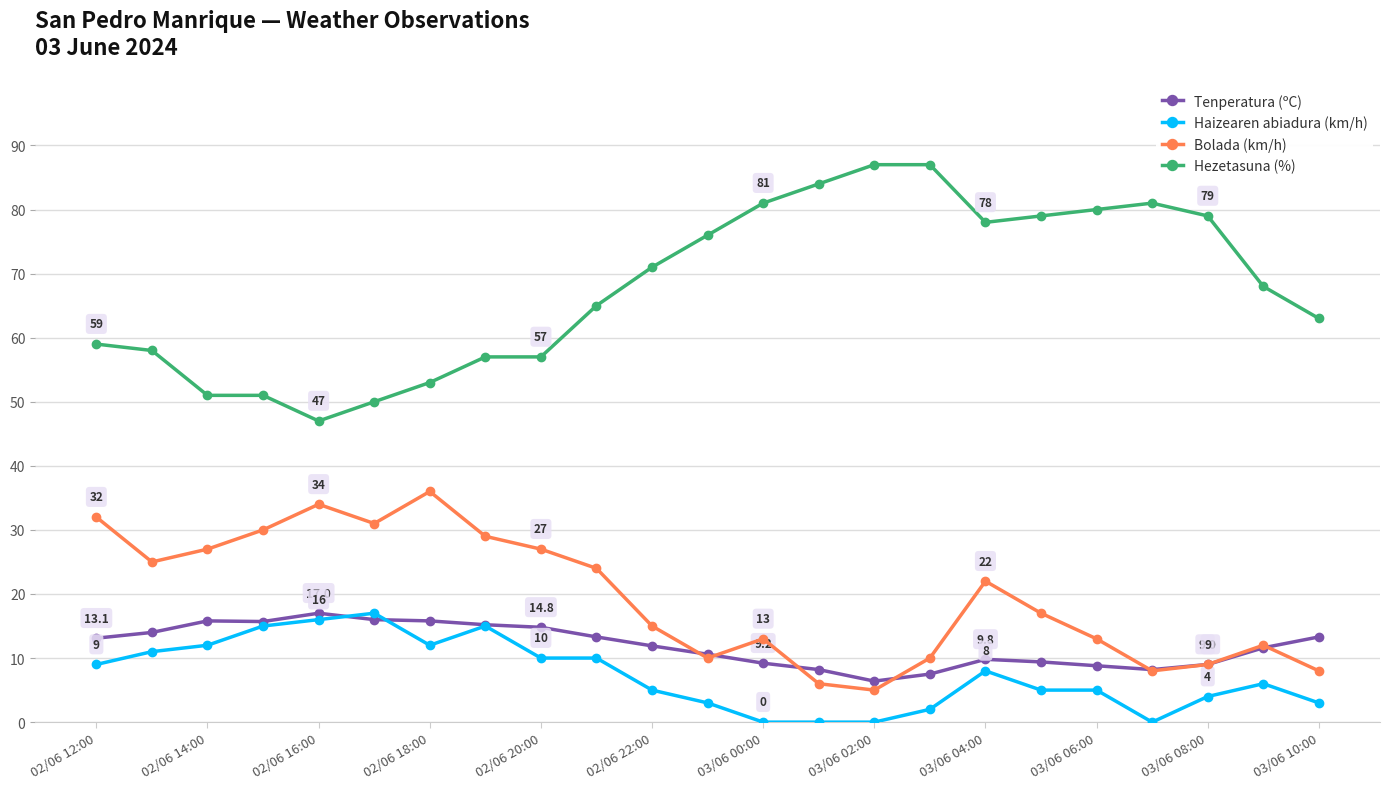

Which series has the widest spread of values?

Hezetasuna (%)